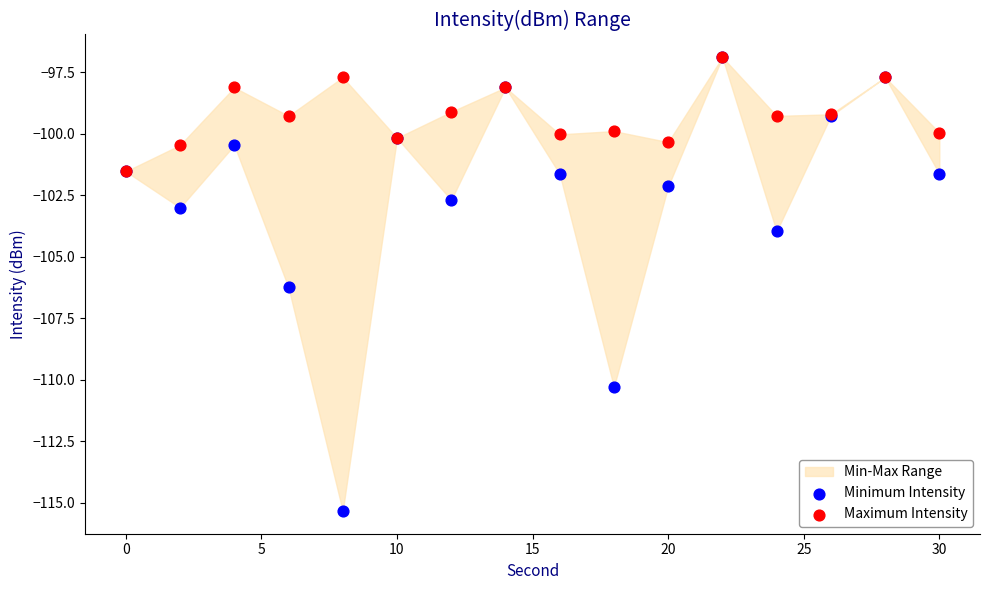

In the Minimum Intensity series, what Y value is closest to -106?

-106.2